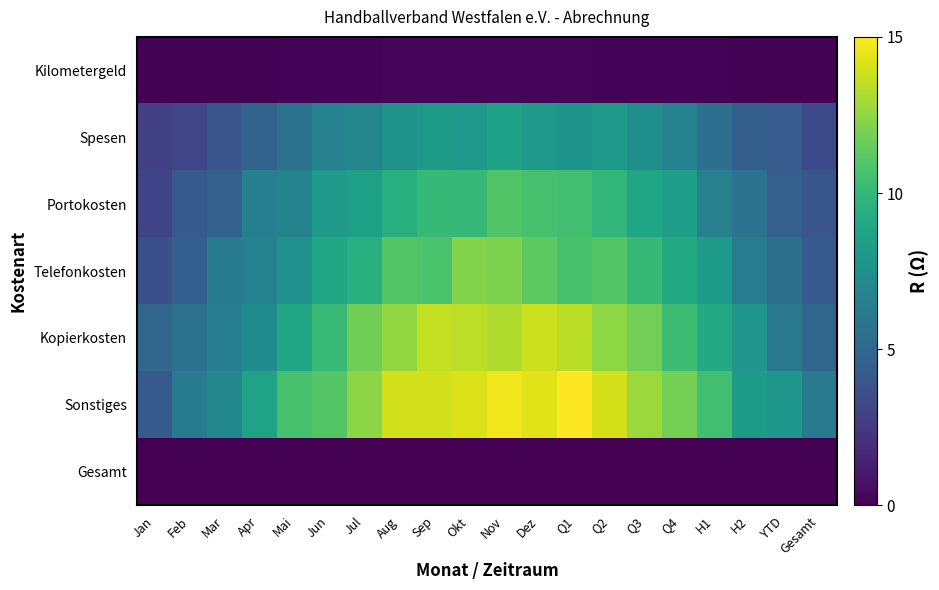

Rank the series by their maximum value, from lowest to highest.

Gesamt, Kilometergeld, Spesen, Portokosten, Telefonkosten, Kopierkosten, Sonstiges